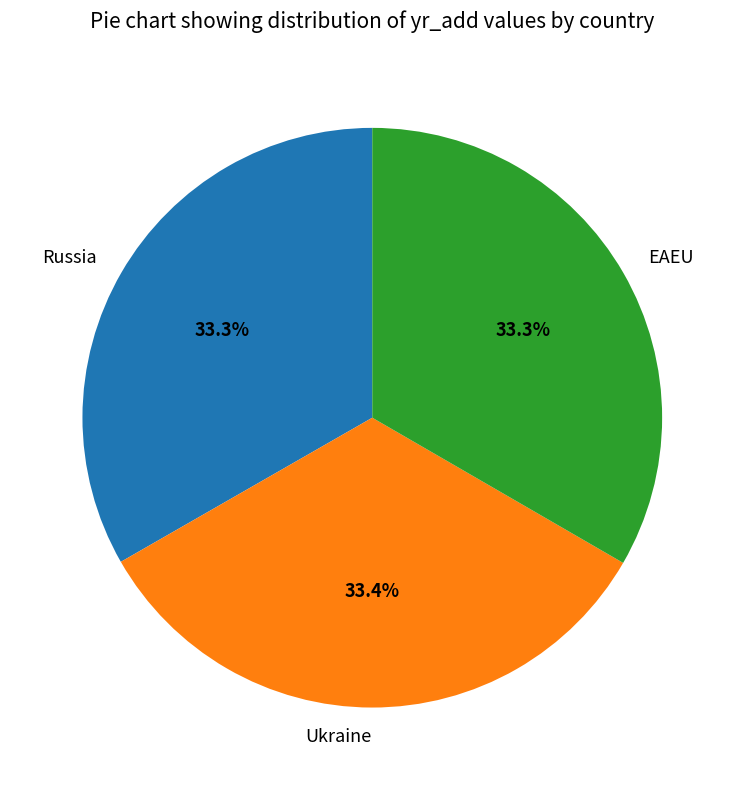

Do EAEU and Ukraine together represent more than half of the pie?

Yes